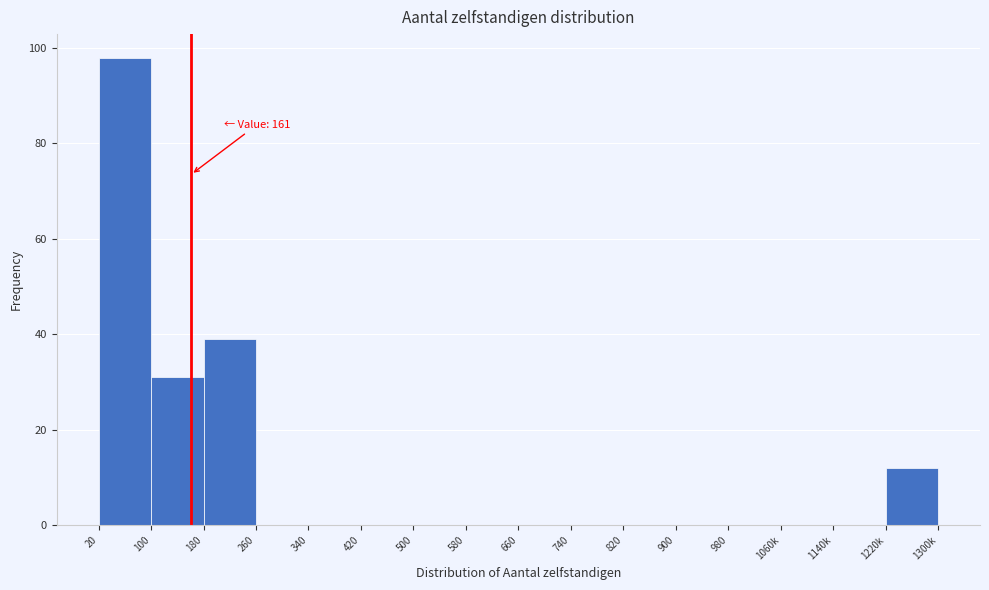

Reading right to left, extract all data points from this chart.

1220k=12	1140k=0	1060k=0	980=0	900=0	820=0	740=0	660=0	580=0	500=0	420=0	340=0	260=0	180=39	100=31	20=98